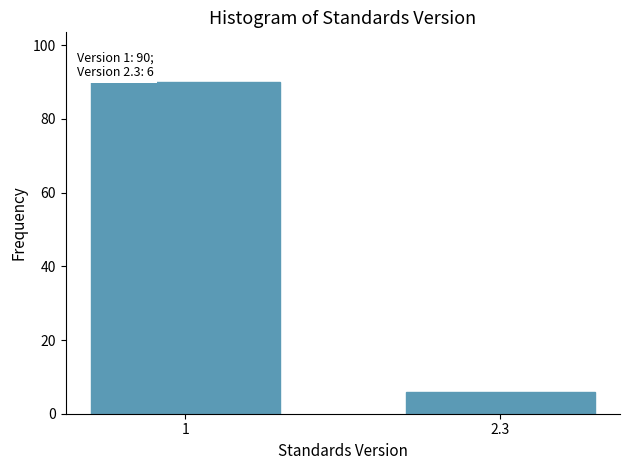

Reading left to right, extract all data points from this chart.

90	6